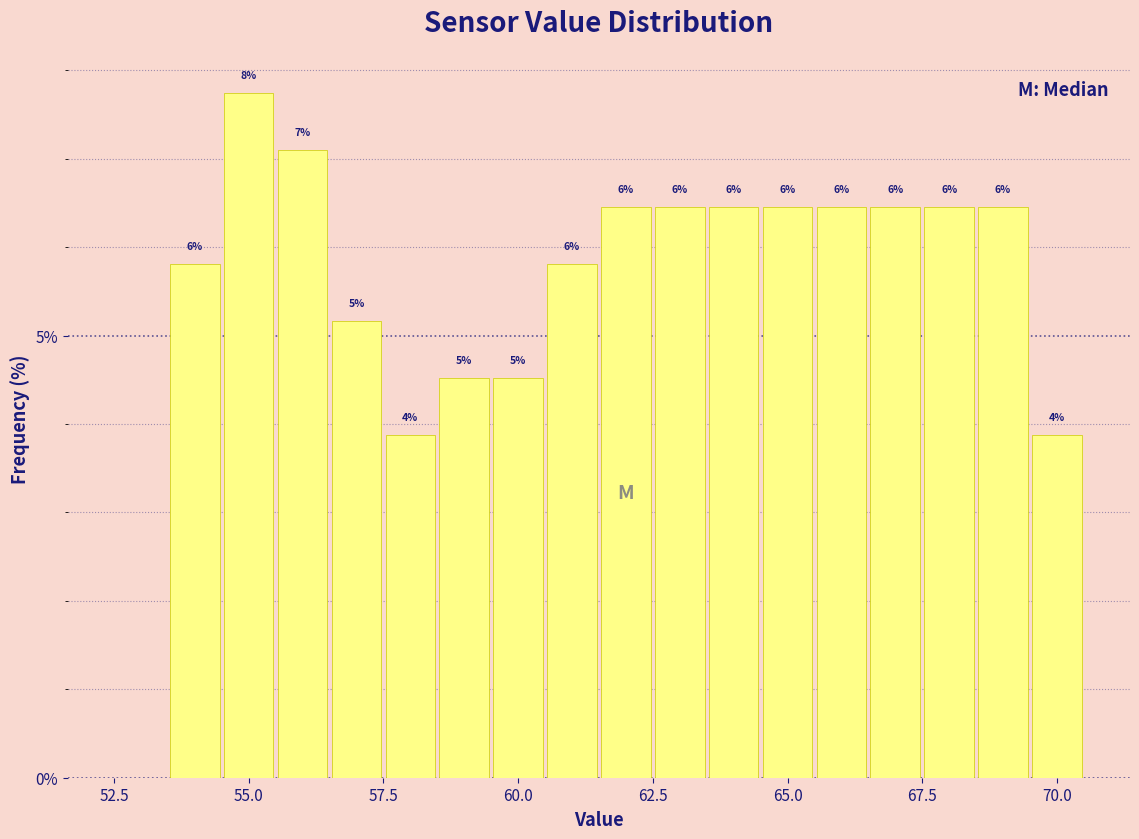

Read against the x-axis, roughly where is the centre of the tallest bar?

55.0